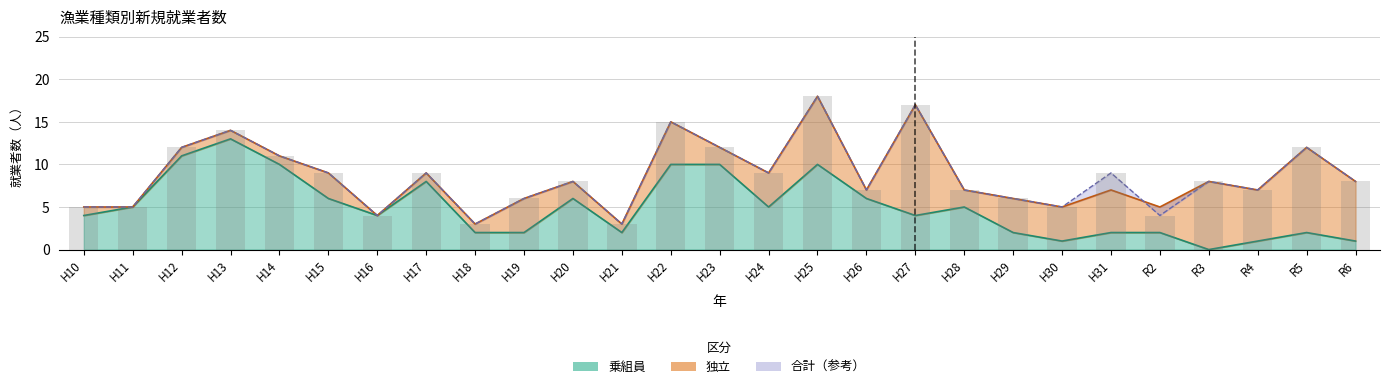

Rank the categories by 乗組員 value from highest to lowest.

H13, H12, H14, H22, H23, H25, H17, H15, H20, H26, H11, H24, H28, H10, H16, H27, H18, H19, H21, H29, H31, R2, R5, H30, R4, R6, R3